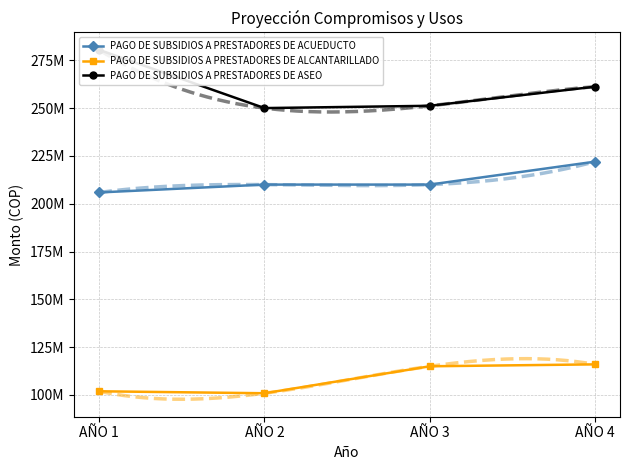

What are all the series names shown in the legend?

PAGO DE SUBSIDIOS A PRESTADORES DE ACUEDUCTO, PAGO DE SUBSIDIOS A PRESTADORES DE ALCANTARILLADO, PAGO DE SUBSIDIOS A PRESTADORES DE ASEO